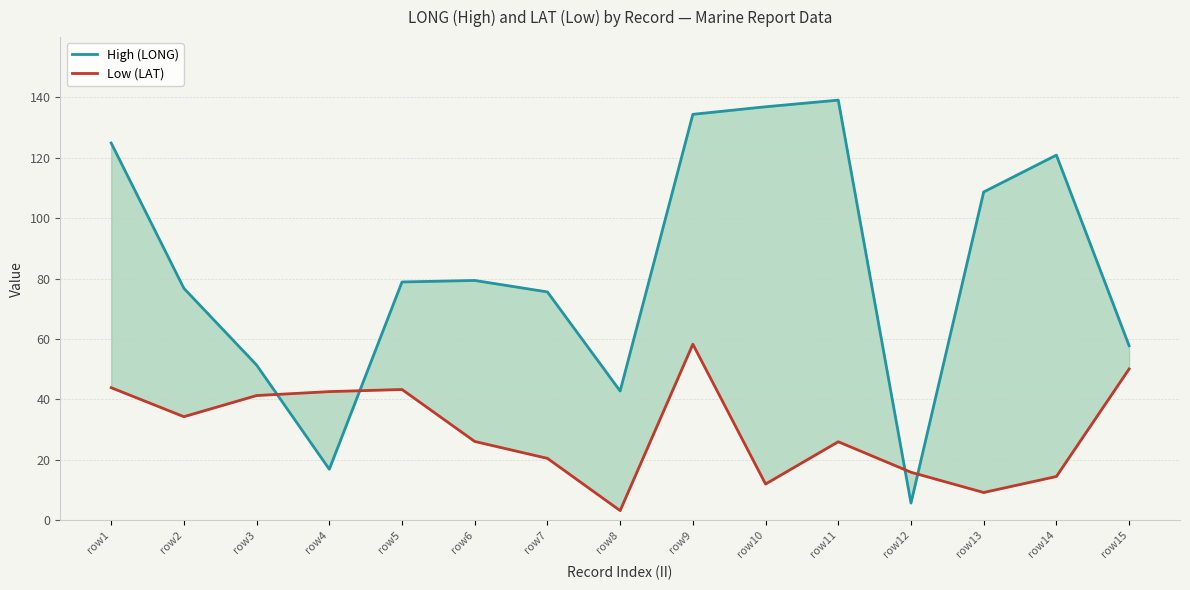

At which label does High (LONG) reach its peak?

row11